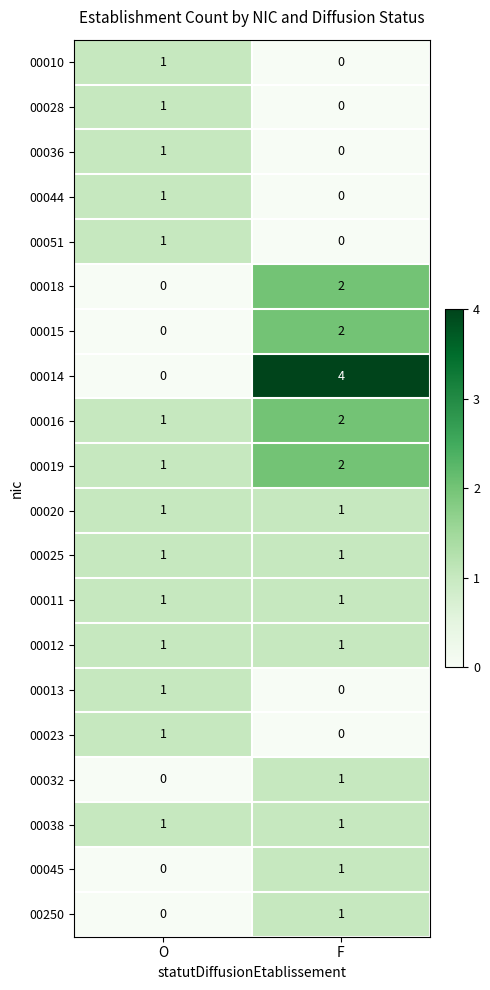

At which label does 00045 reach its minimum?

O